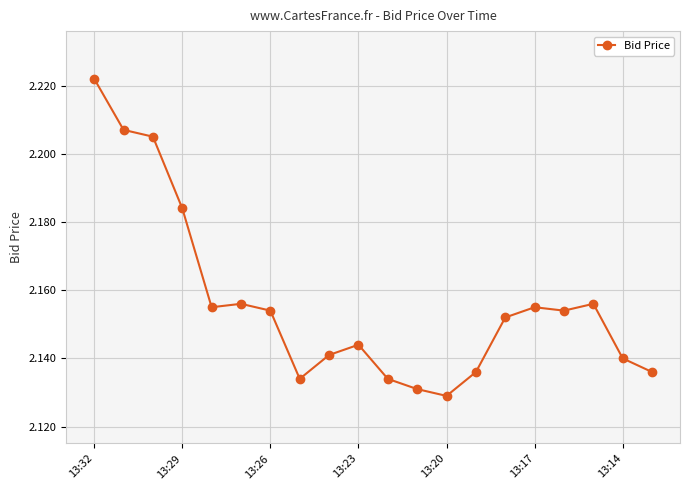

Count the values in the range 2 to 3.

20